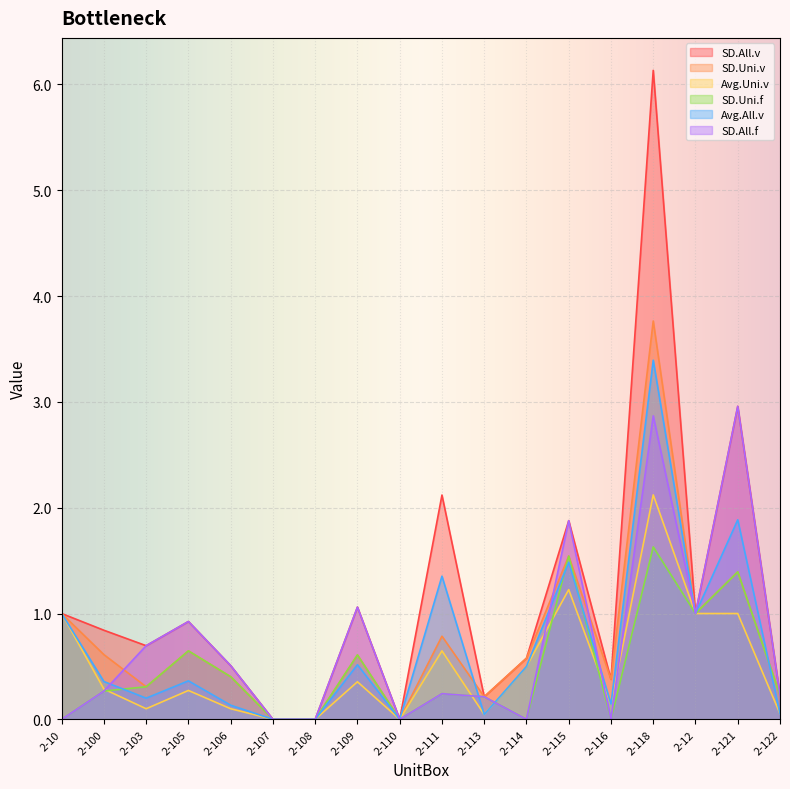

Which has a higher value, 2-108 or 2-105?

2-105